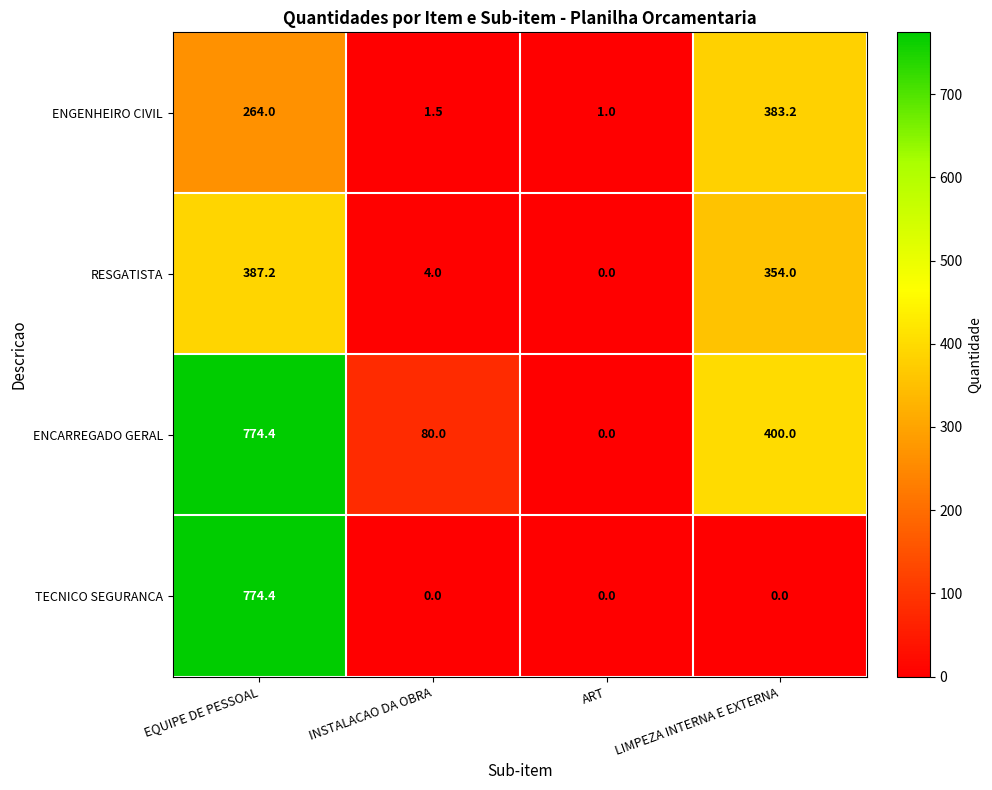

What is the highest value of the ENGENHEIRO CIVIL series?

383.2